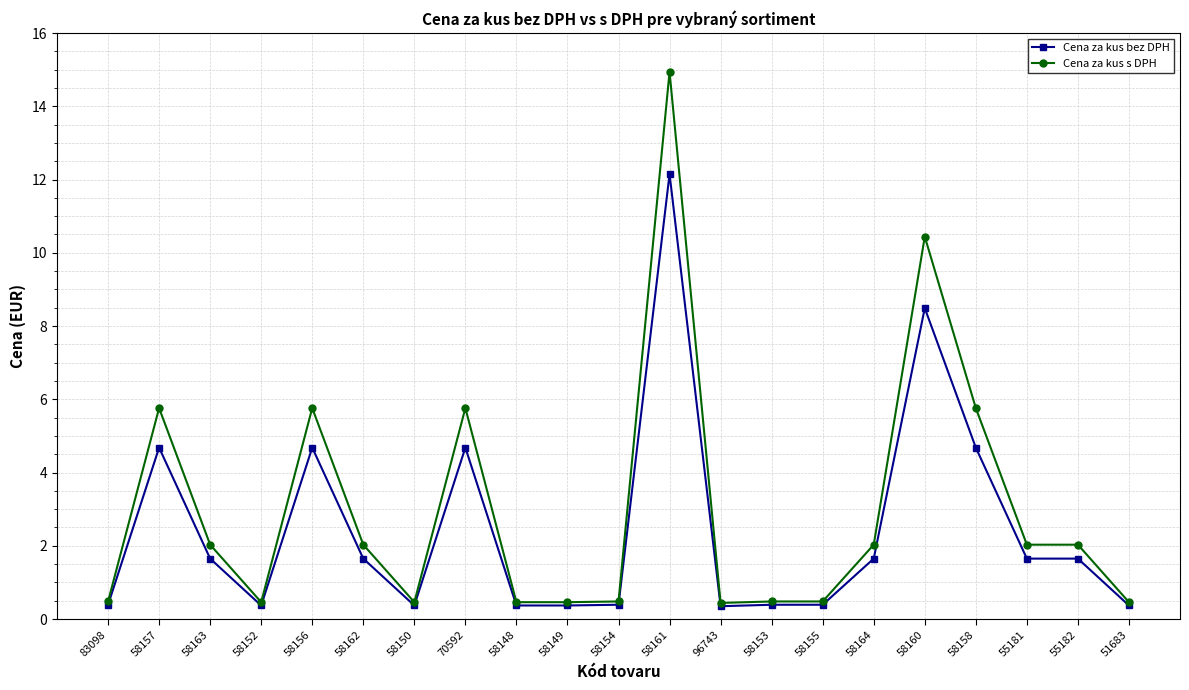

Which series has the largest range (max minus min)?

Cena za kus s DPH